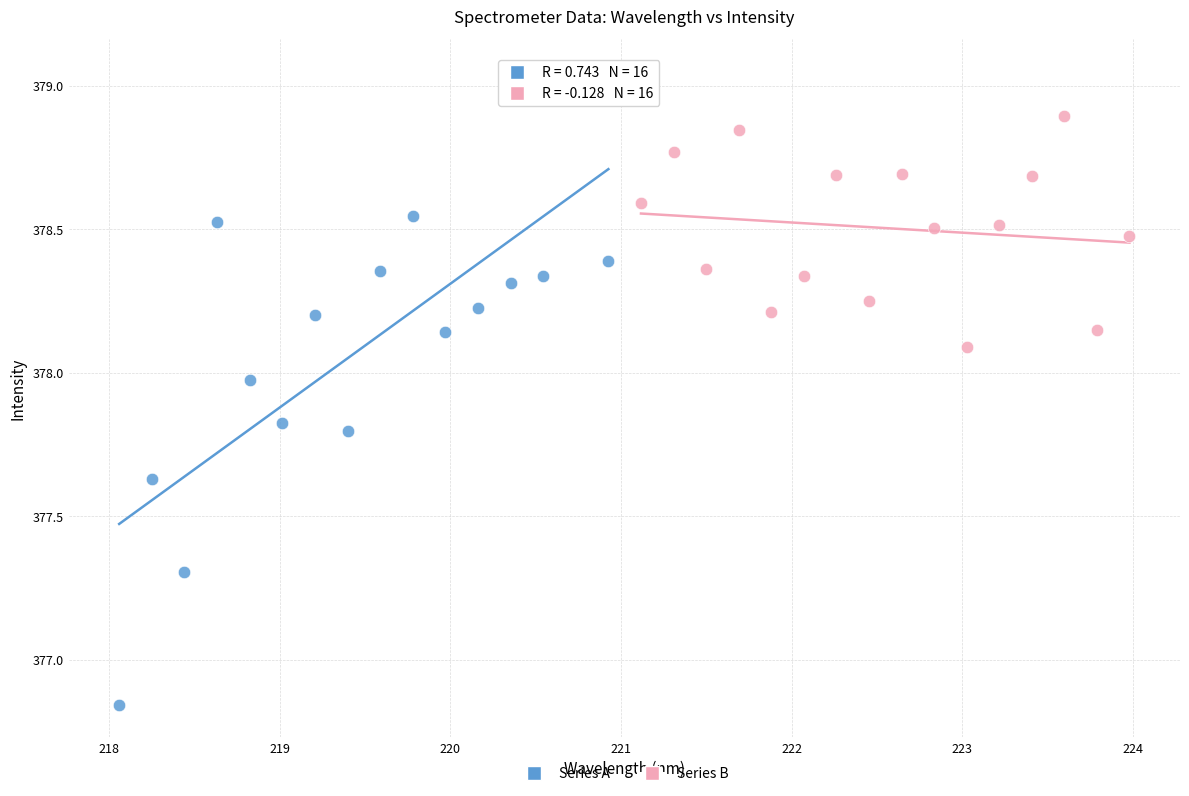

Which series contains the lowest Y value?

Series A